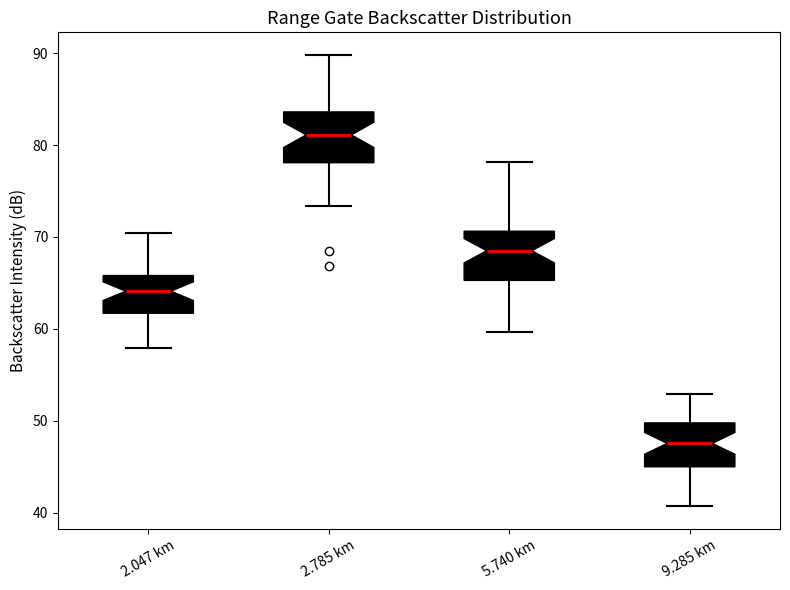

Reading left to right, transcribe this box plot: for each box, give where its median line is, the range the box spans, and where its two whiskers end, as read against the y-axis. The values are not printed on the chart, so give them approximately, as read against the axis.

2.047 km: median 64, box 62 to 66, whiskers 58 to 70
2.785 km: median 81, box 78 to 84, whiskers 73 to 90
5.740 km: median 69, box 65 to 71, whiskers 60 to 78
9.285 km: median 48, box 45 to 50, whiskers 41 to 53